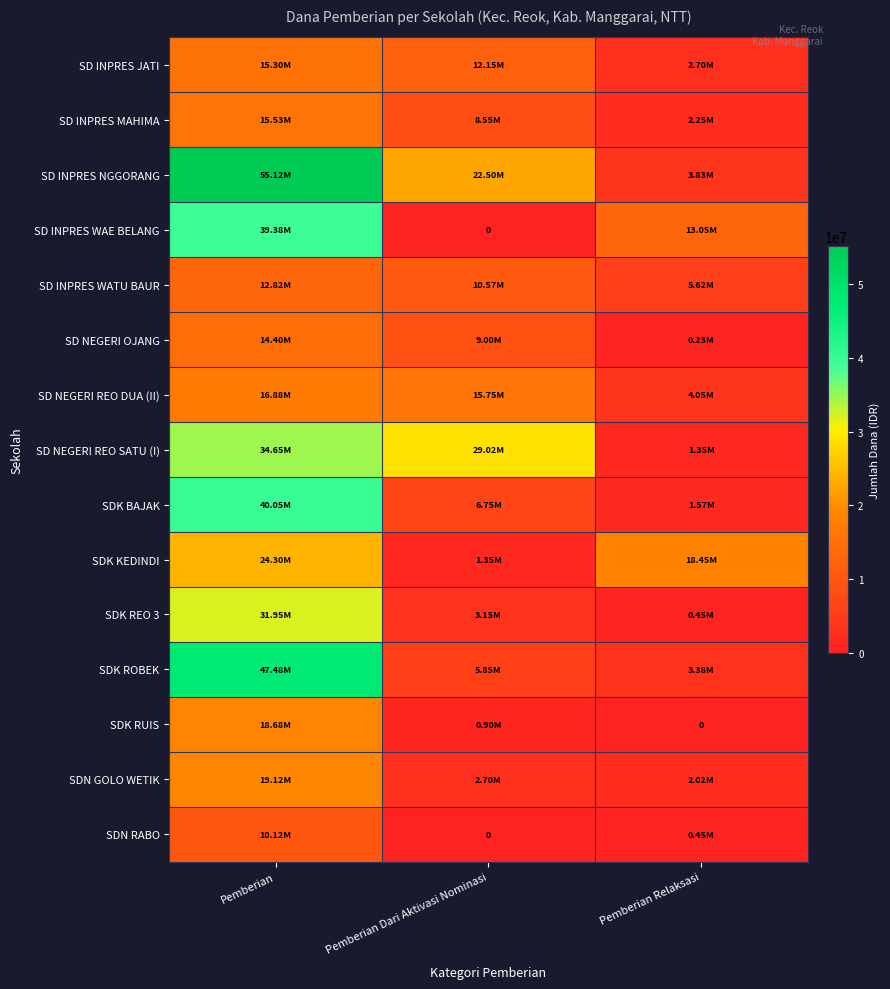

Which has a higher value, Pemberian Relaksasi or Pemberian?

Pemberian